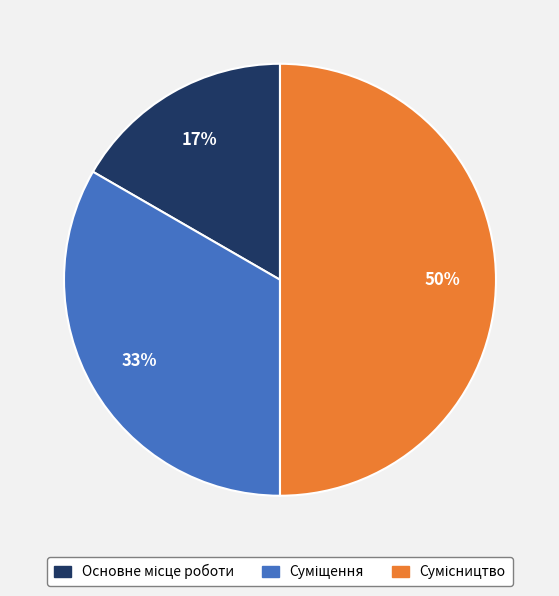

To the nearest percent, what is the difference between the largest and smallest slice percentages?

33%